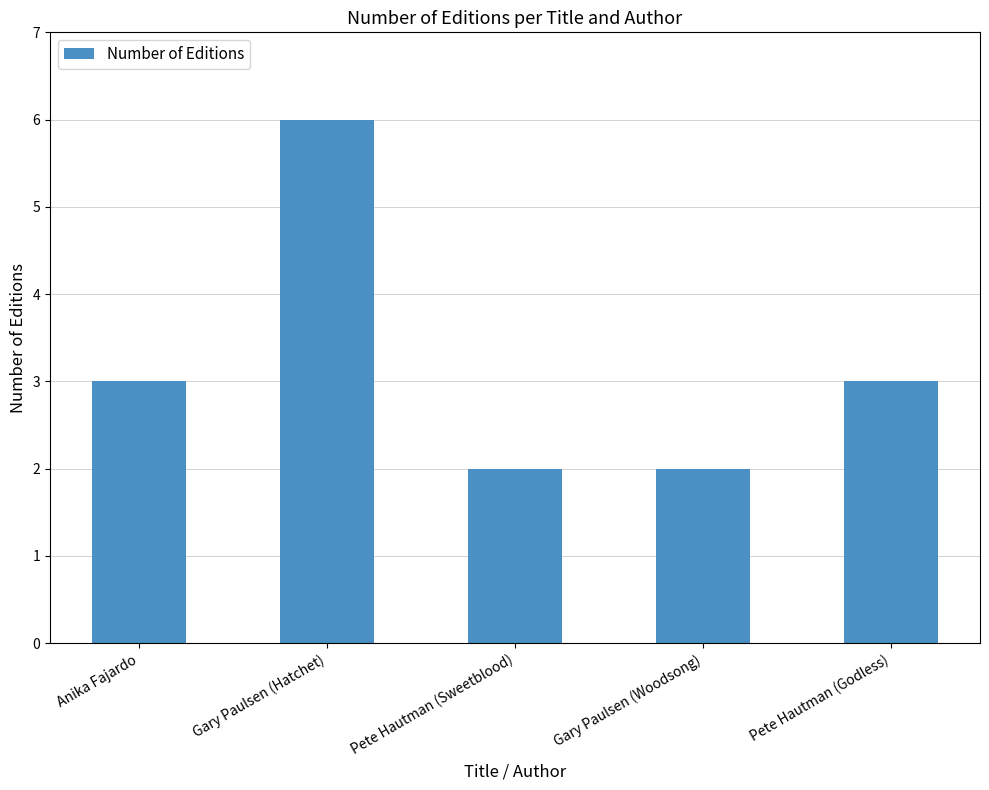

Are the bars horizontal?

No